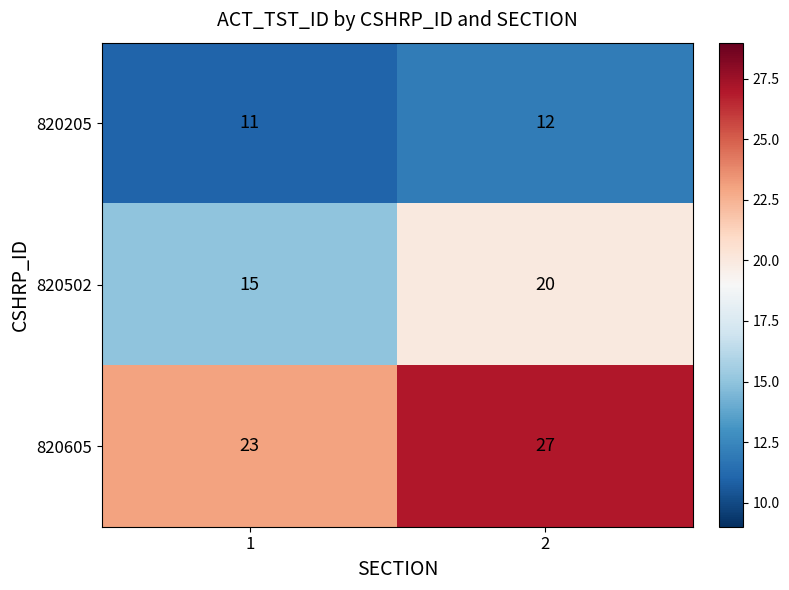

What is the maximum value shown in the chart?

27